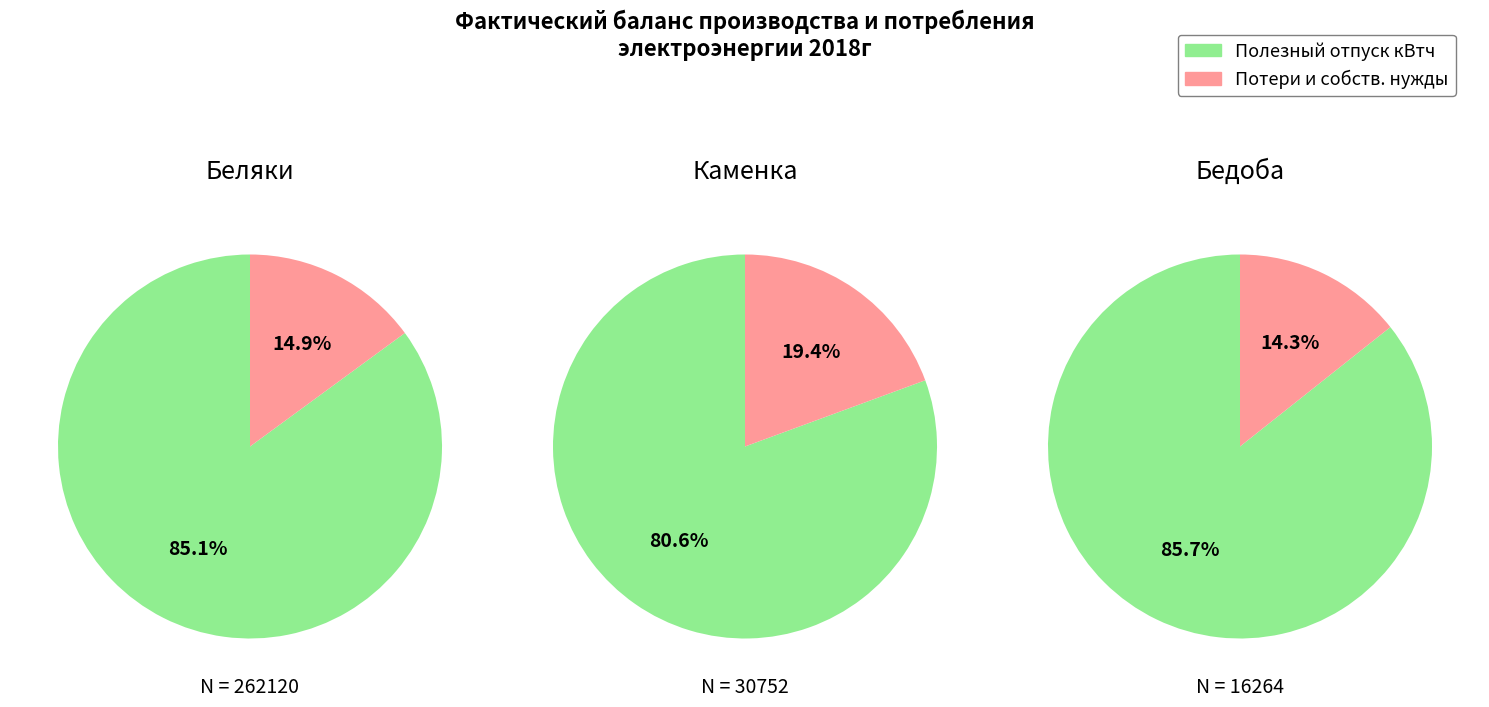

What percentage is NOT represented by 2?

94.7%